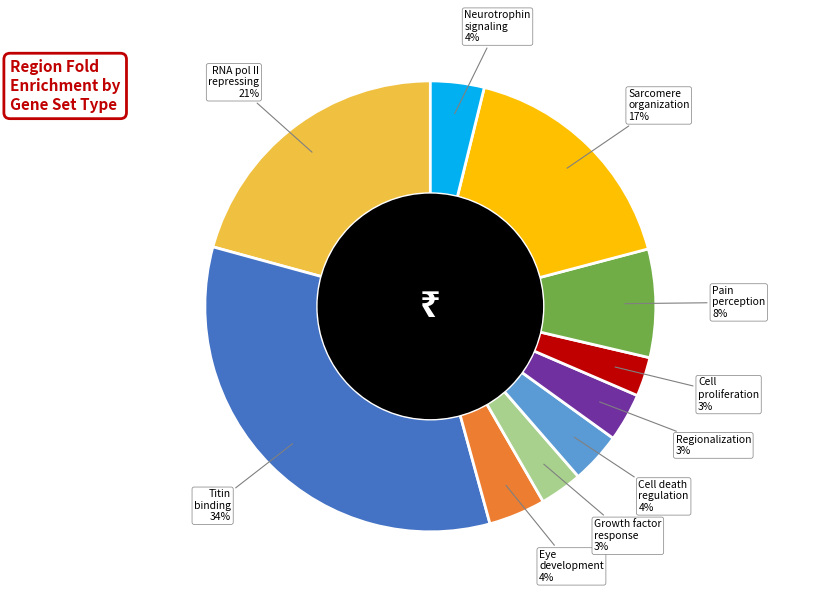

To the nearest percent, what is the average slice percentage?

10%